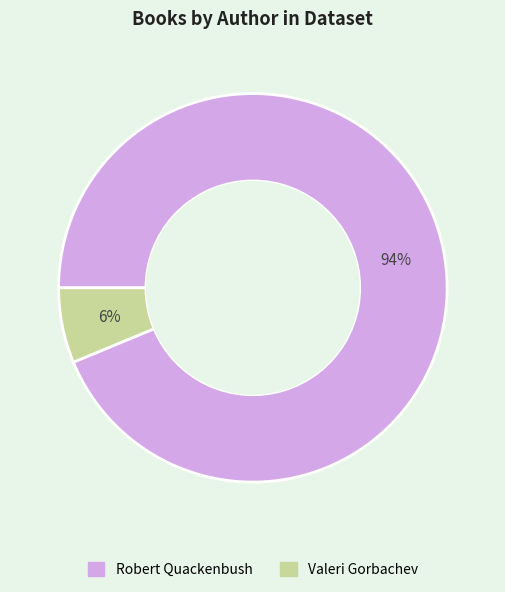

Rank the categories by value from highest to lowest.

Robert Quackenbush, Valeri Gorbachev